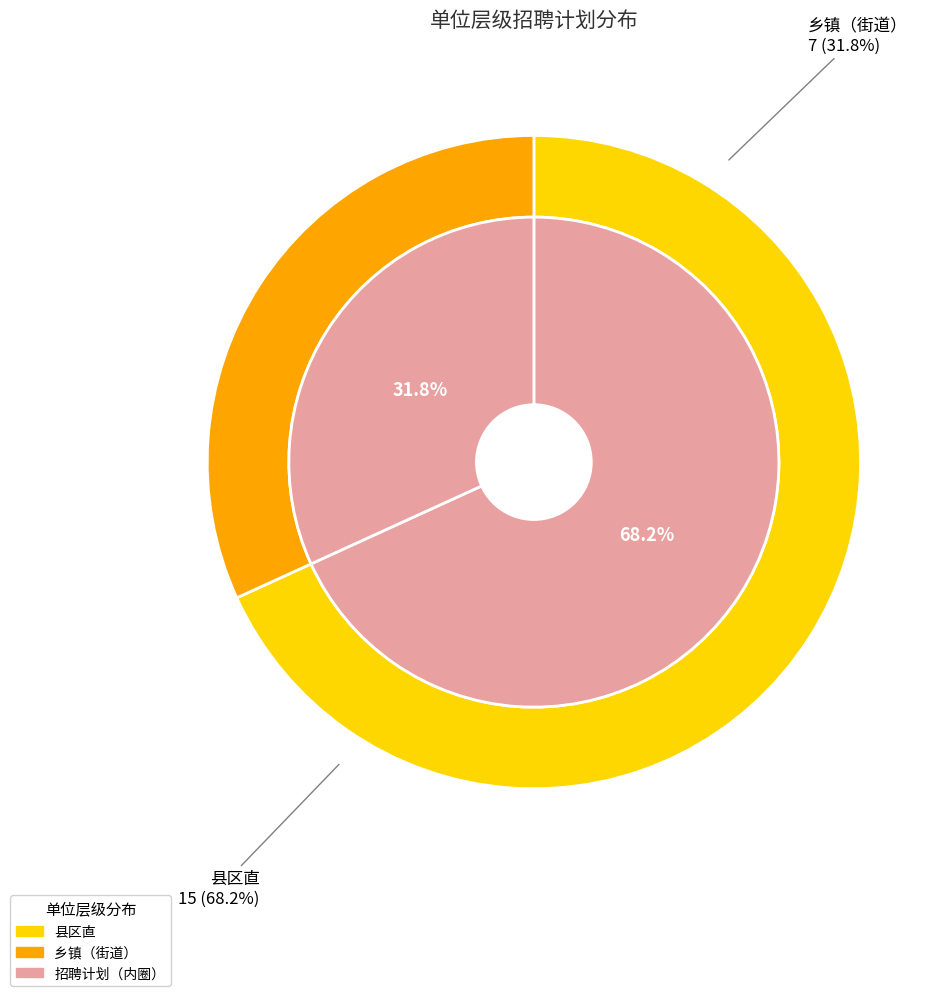

What is the ratio of the value at 县区直 to the value at 乡镇（街道）?

2.1